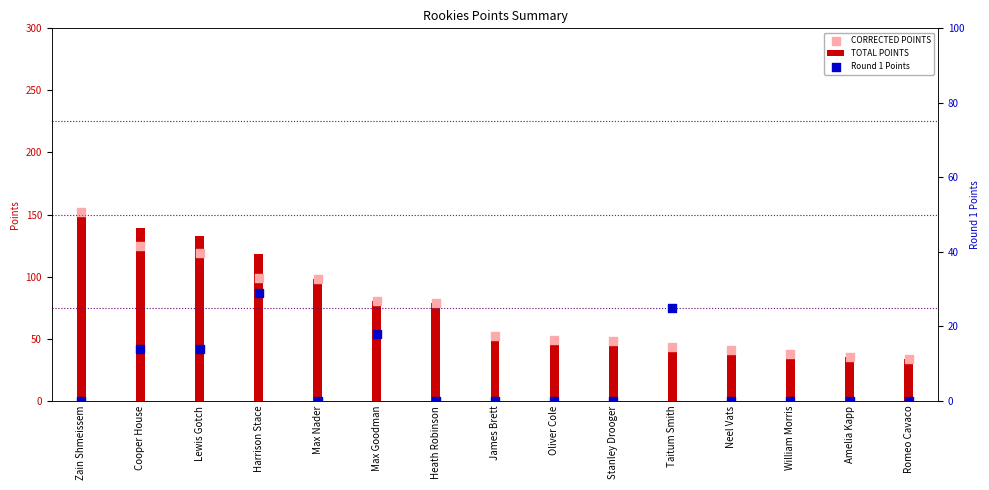

Which series contains the lowest Y value?

Round 1 Points